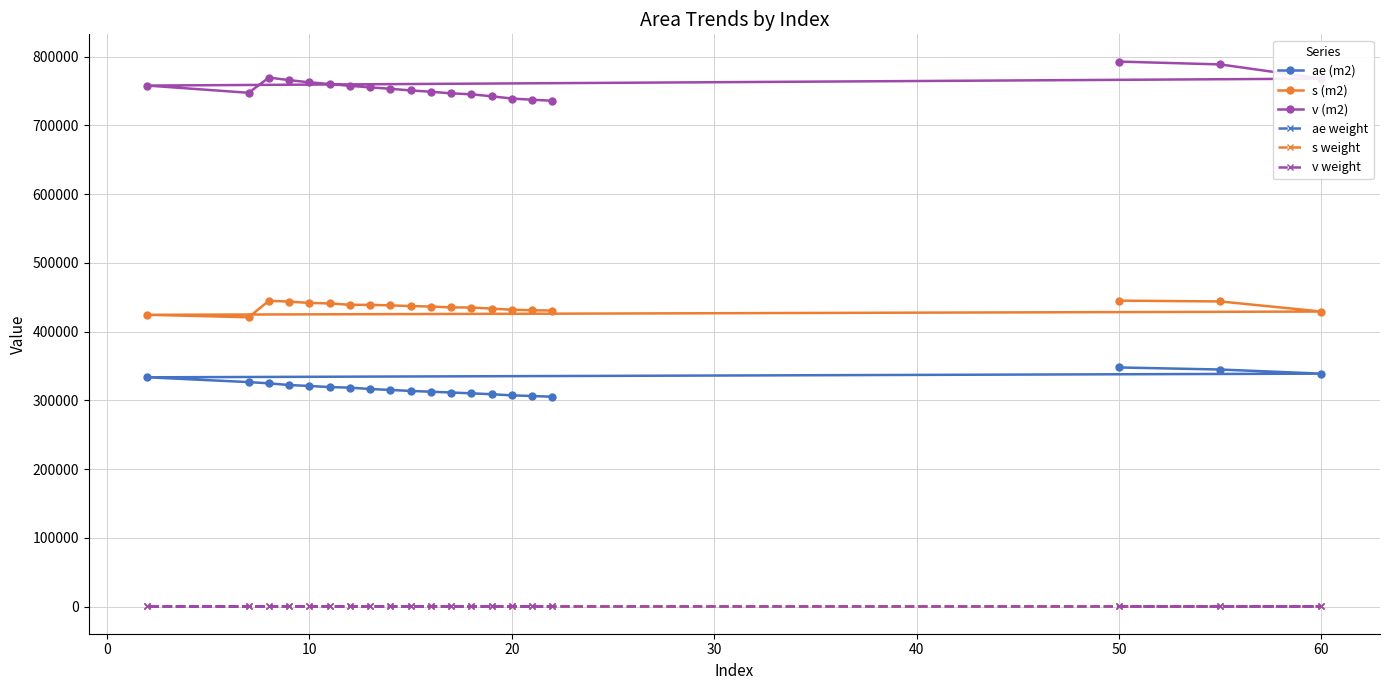

What is the smallest value displayed?

88